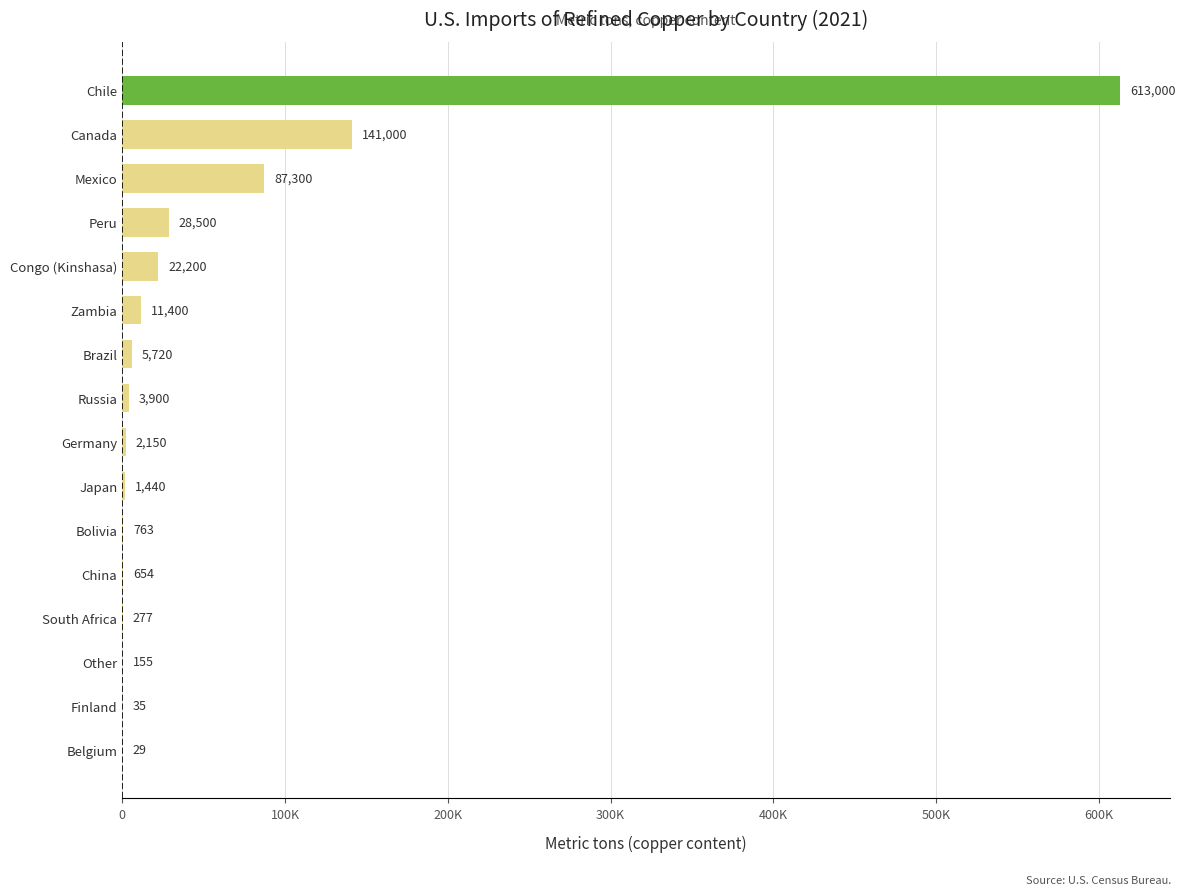

Are the bars horizontal?

Yes